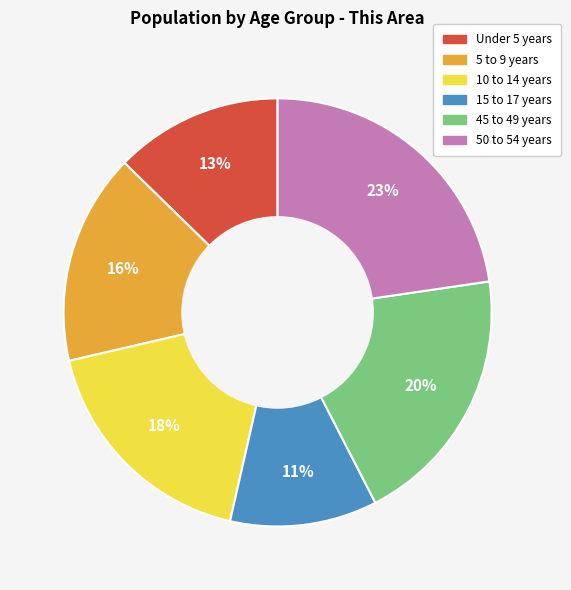

To the nearest percent, what is the average slice percentage?

17%